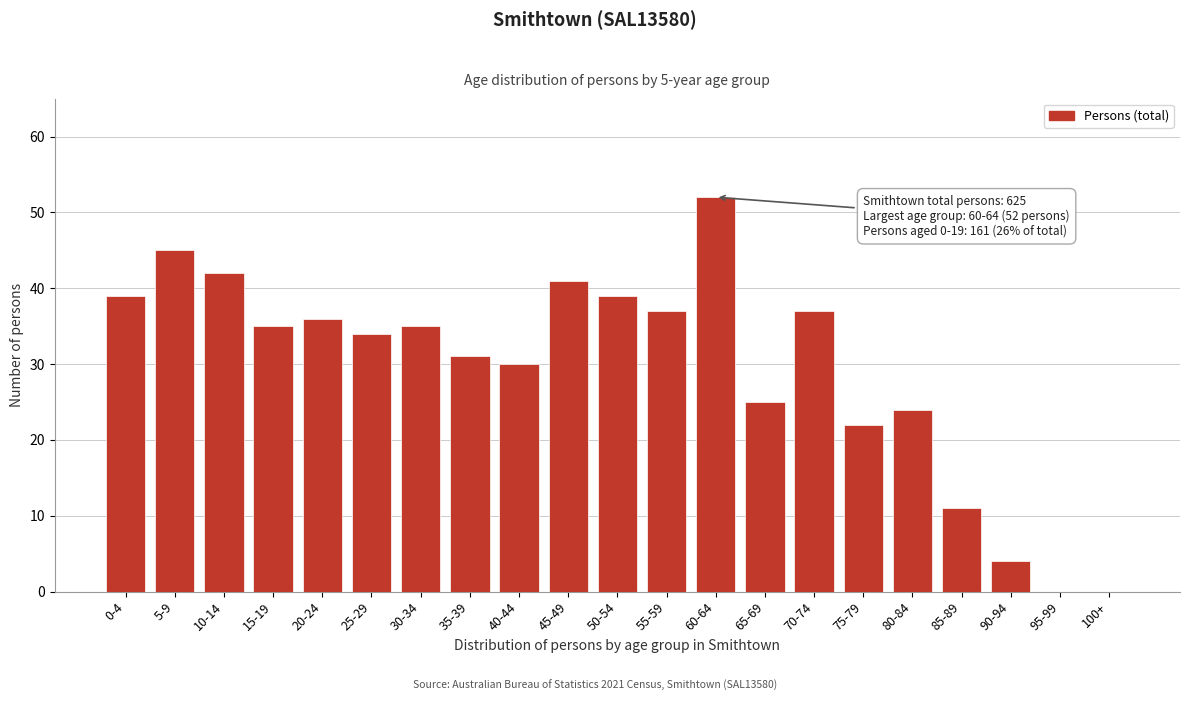

Reading left to right, extract all data points from this chart.

0-4=39	5-9=45	10-14=42	15-19=35	20-24=36	25-29=34	30-34=35	35-39=31	40-44=30	45-49=41	50-54=39	55-59=37	60-64=52	65-69=25	70-74=37	75-79=22	80-84=24	85-89=11	90-94=4	95-99=0	100+=0